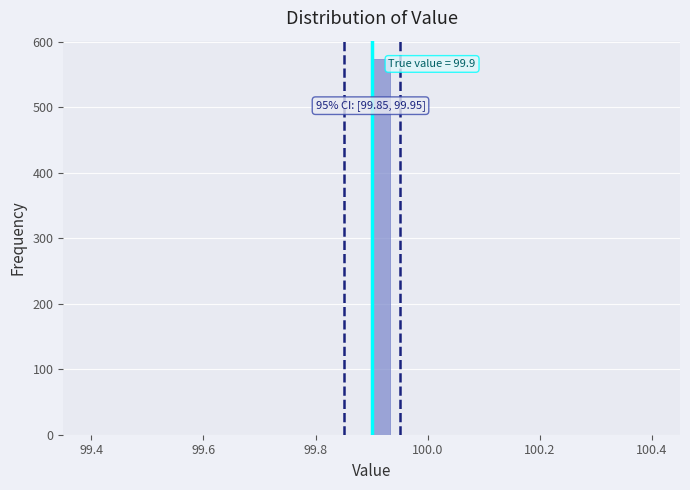

Read against the x-axis, roughly where is the centre of the tallest bar?

99.92